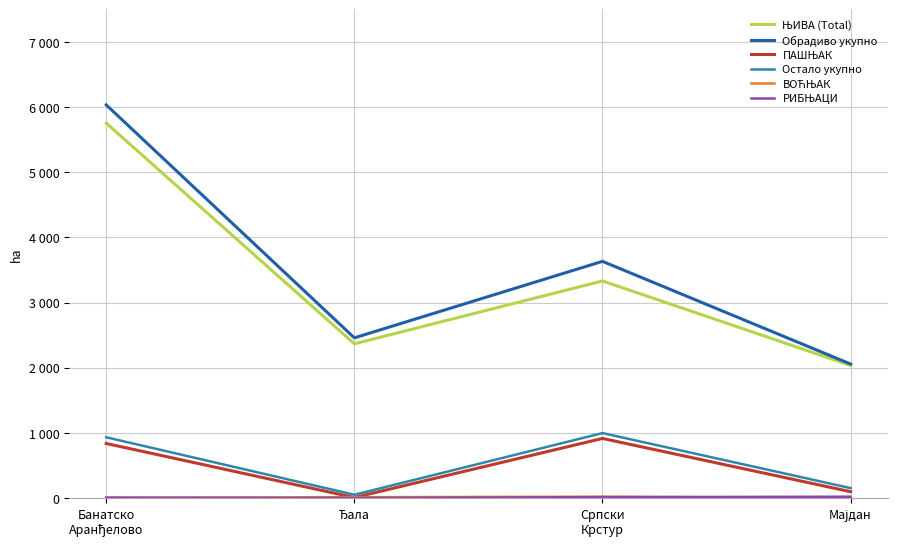

Reading right to left, what are all the values shown in this chart?

ЊИВА (Total): 2036.1	3330.9	2366.6	5752.5
Обрадиво укупно: 2056.5	3632.0	2458.2	6032.0
ПАШЊАК: 98.1	915.0	8.6	837.6
Остало укупно: 153.0	997.1	51.0	932.7
ВОЋЊАК: 1.2	21.4	13.4	4.0
РИБЊАЦИ: 21.1	14.4	0.0	7.4